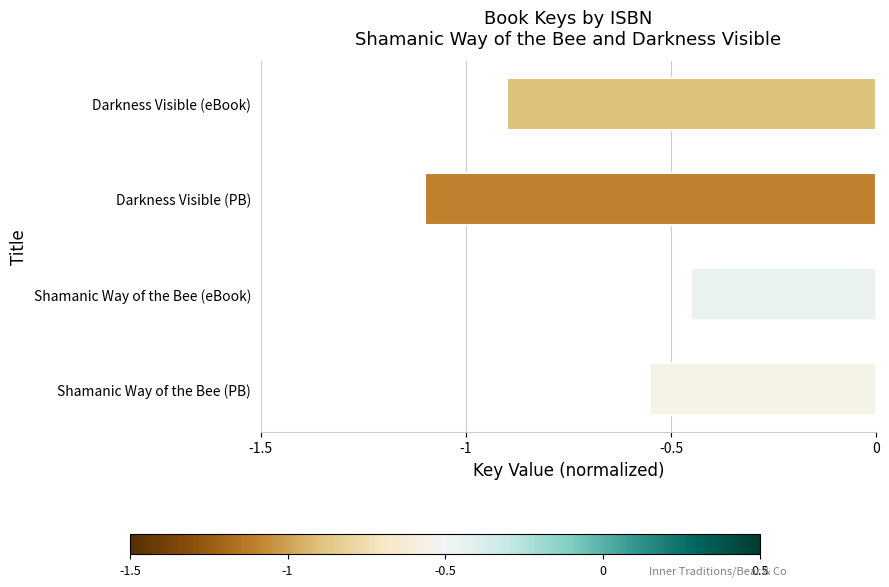

Is it true that the value at Darkness Visible (PB) is -1.1?

True